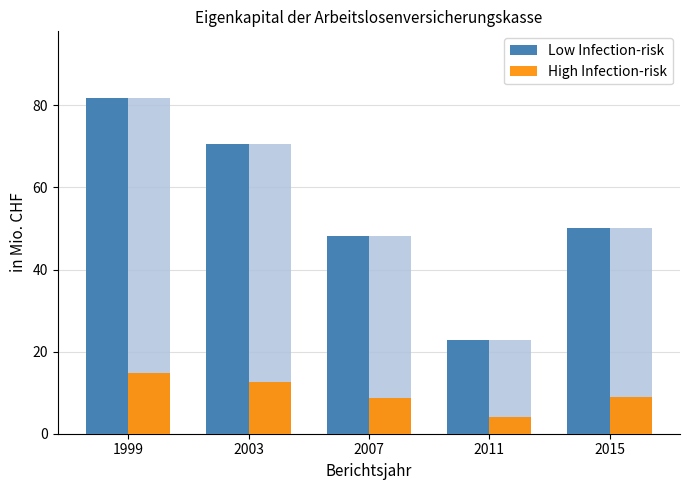

Reading left to right, list all the values displayed in this chart.

Low Infection-risk: 81.7	70.5	48.1	22.9	50.0
High Infection-risk: 14.7	12.7	8.7	4.1	9.0